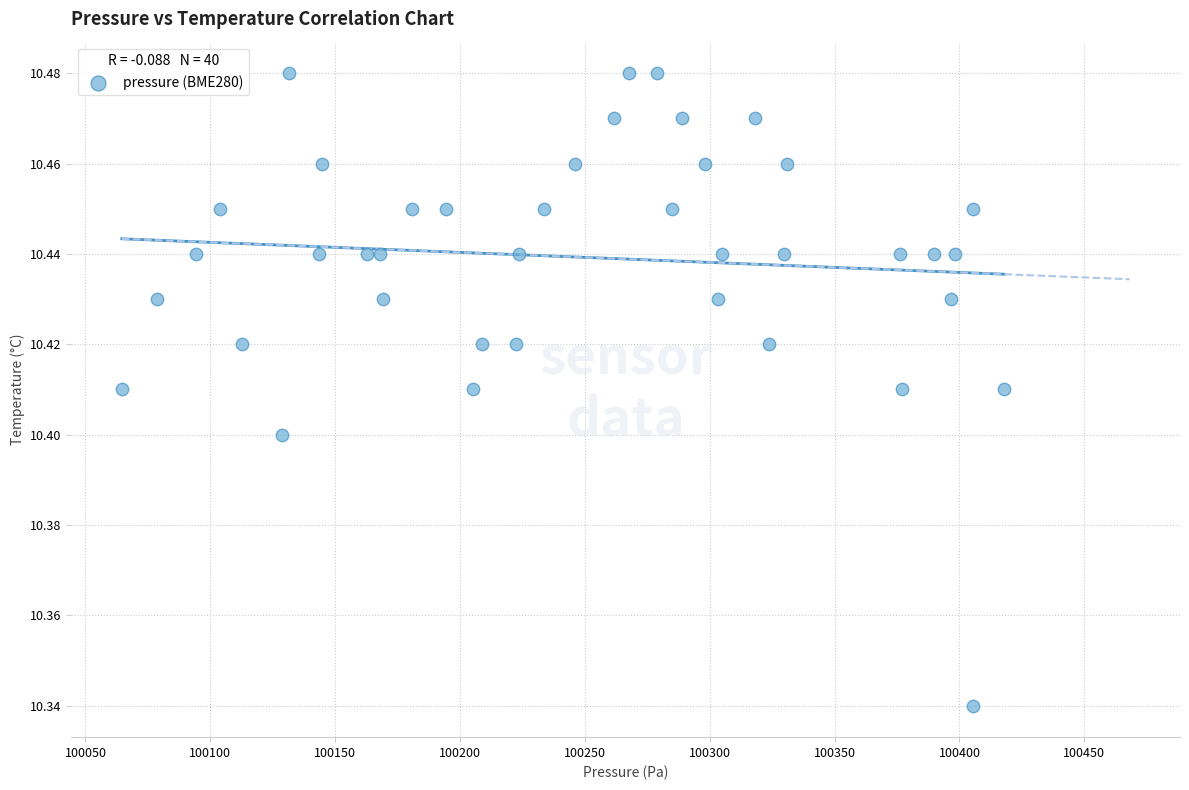

What is the range of X values (max minus min)?

353.4